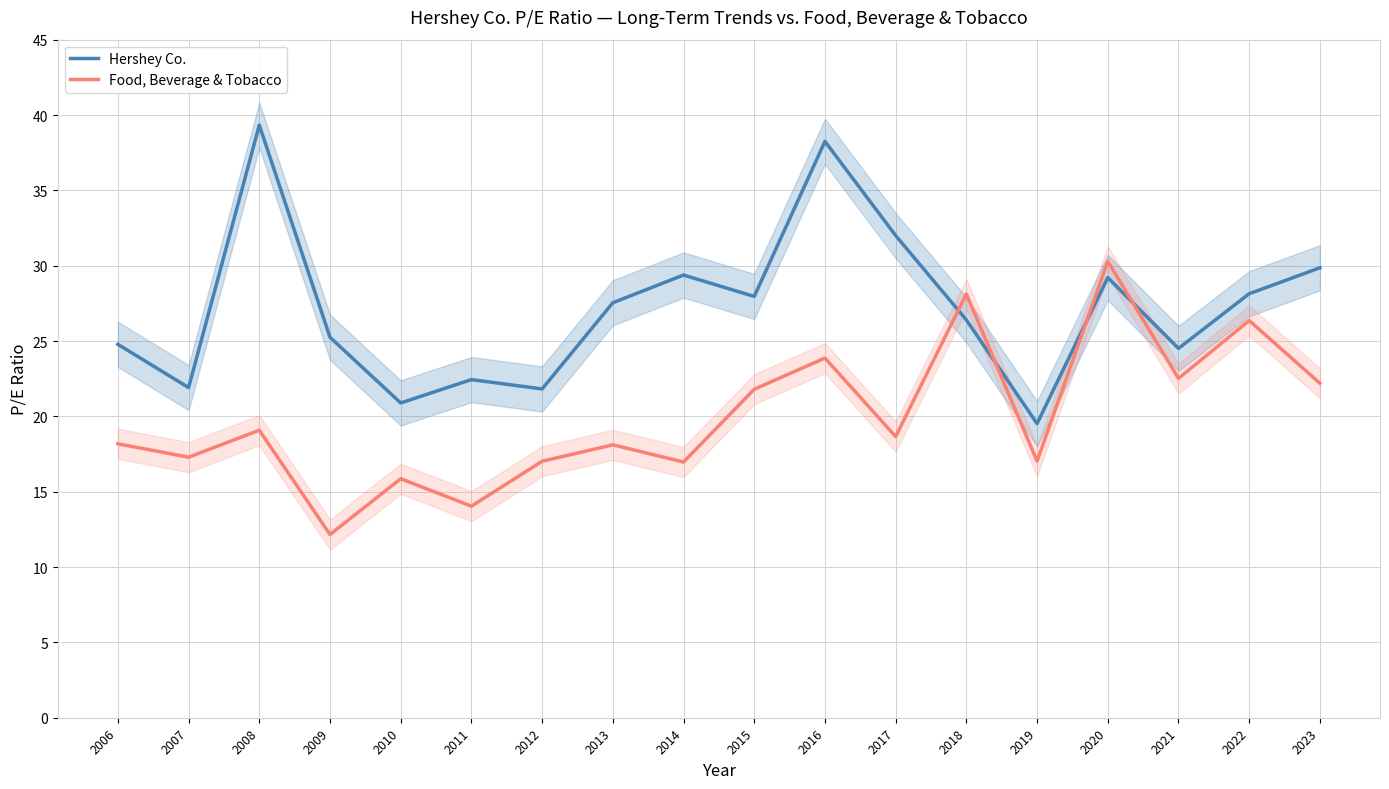

How many times do Hershey Co. and Food, Beverage & Tobacco cross each other?

4